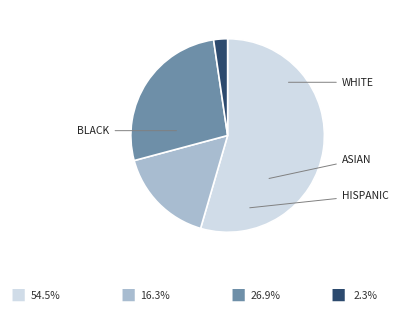

Is there a majority slice in this chart?

Yes